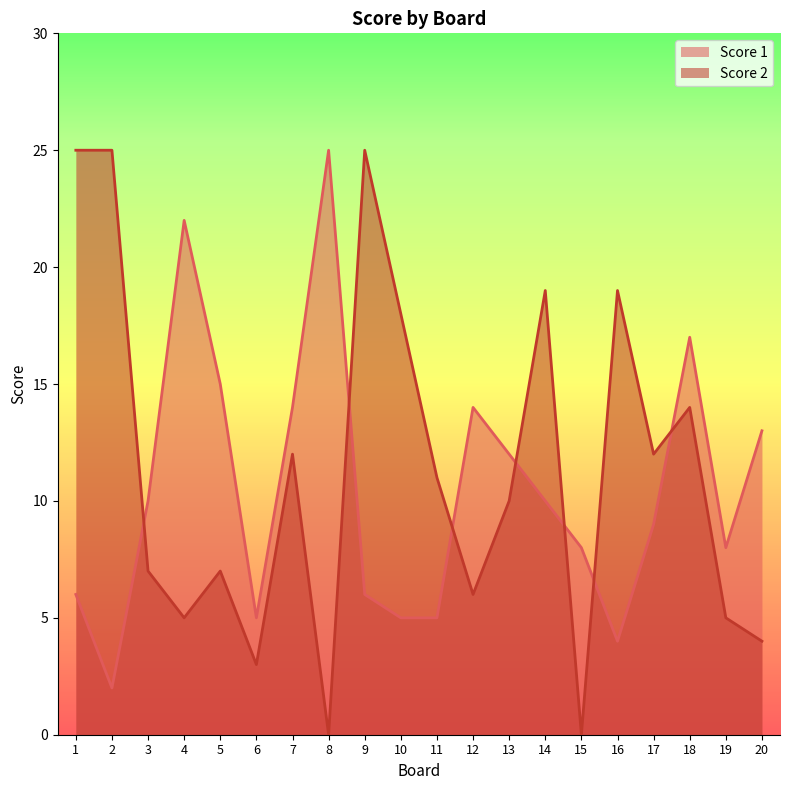

At which category is the sum across all series the highest?

1